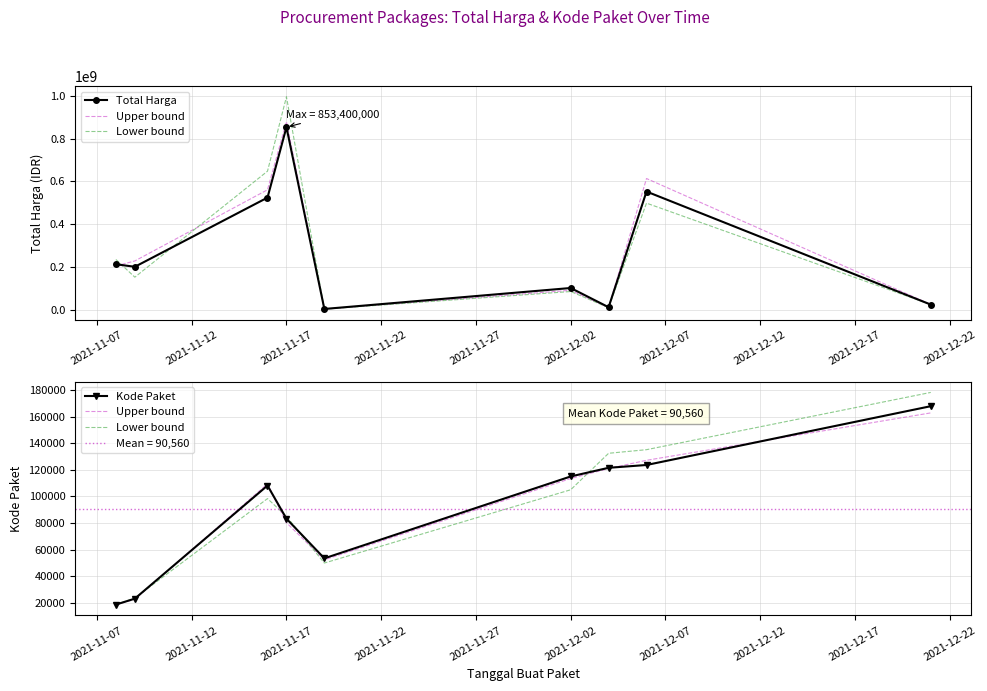

What is the smallest value displayed?

18563.8